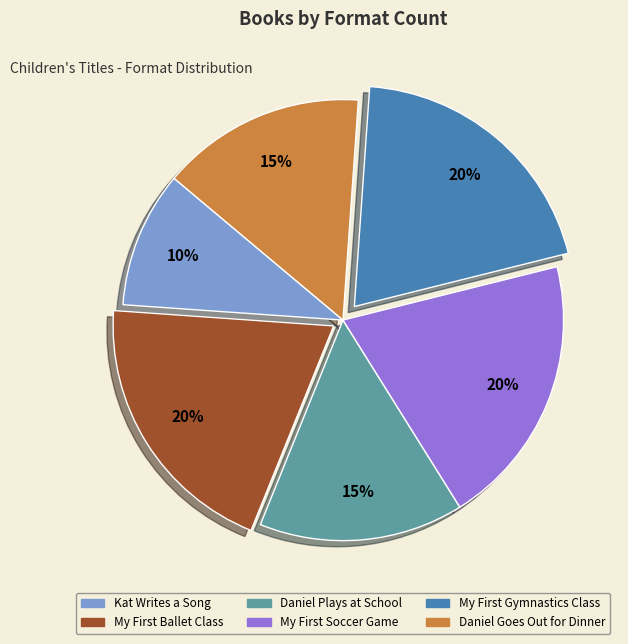

Is there a majority slice in this chart?

No